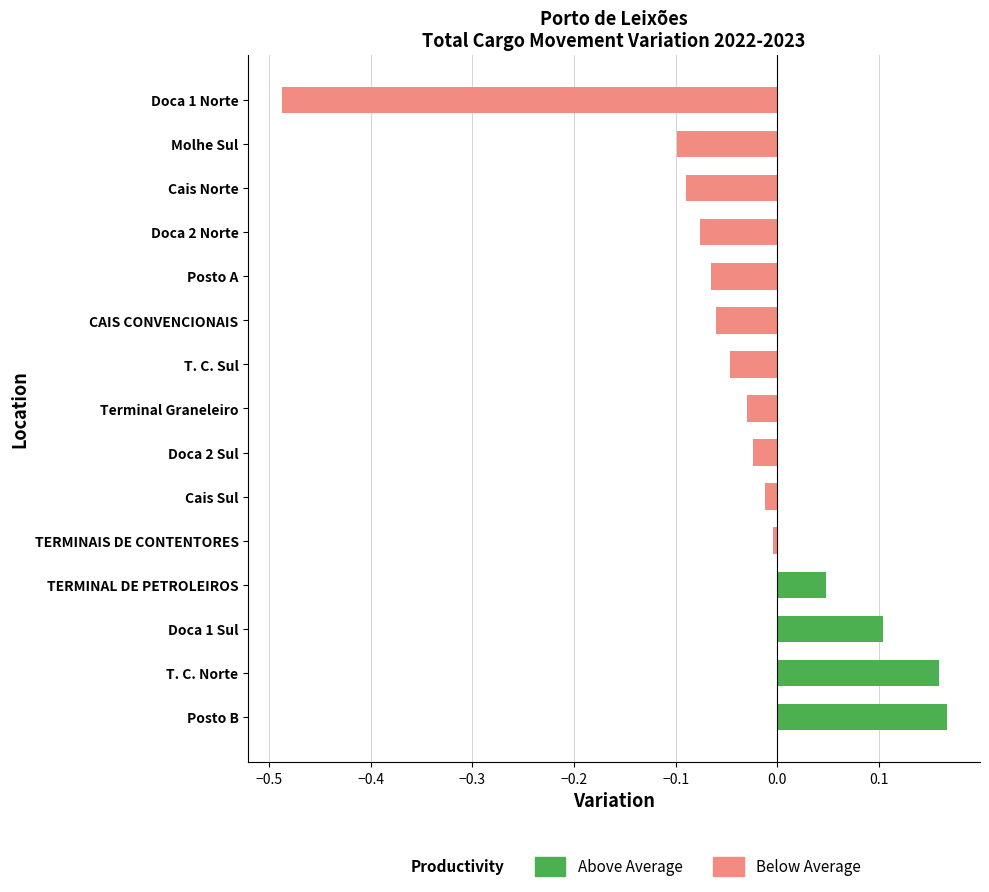

Between Cais Norte and Terminal Graneleiro, which is larger?

Terminal Graneleiro